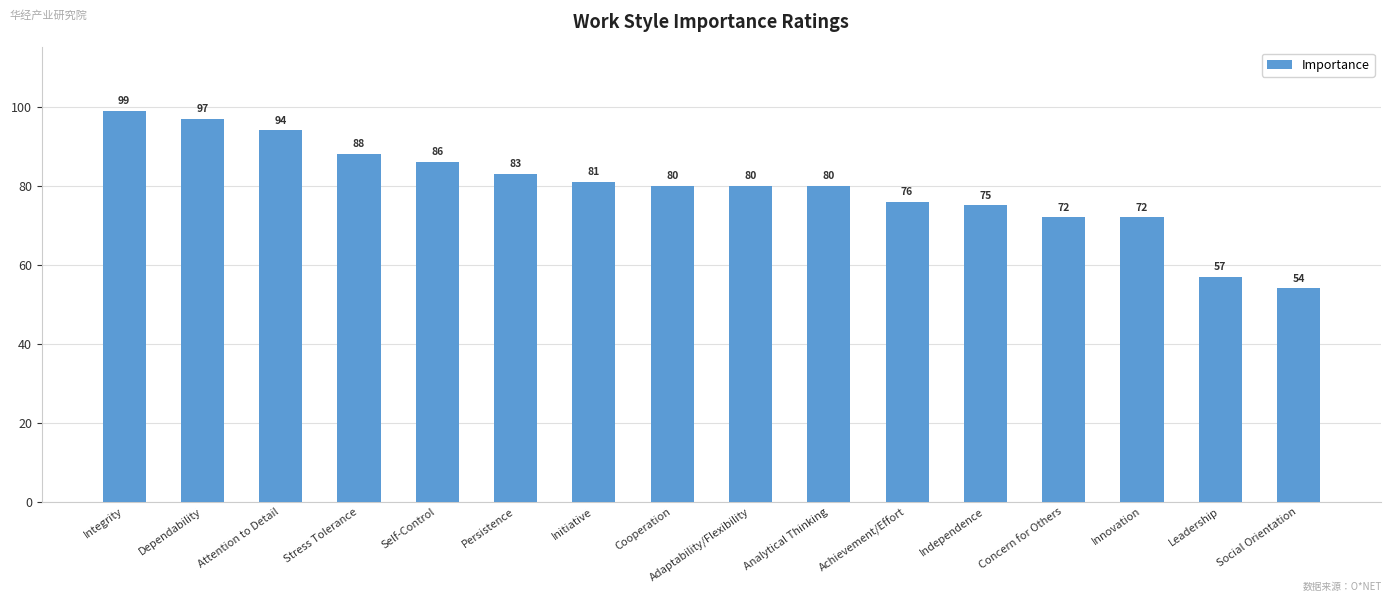

Reading left to right, transcribe all the data shown in this chart.

Integrity=99	Dependability=97	Attention to Detail=94	Stress Tolerance=88	Self-Control=86	Persistence=83	Initiative=81	Cooperation=80	Adaptability/Flexibility=80	Analytical Thinking=80	Achievement/Effort=76	Independence=75	Concern for Others=72	Innovation=72	Leadership=57	Social Orientation=54